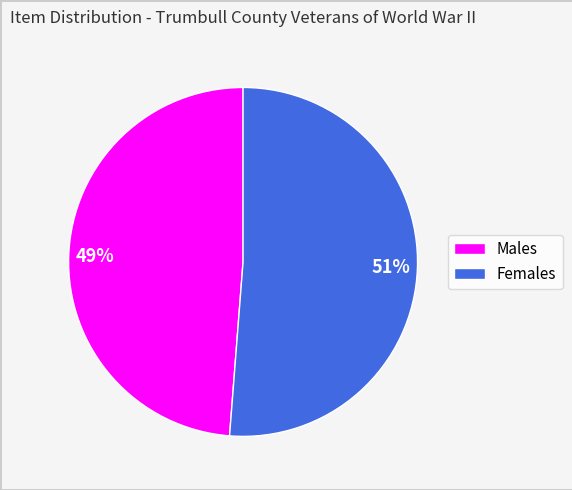

Which category has the biggest portion of the pie?

Females